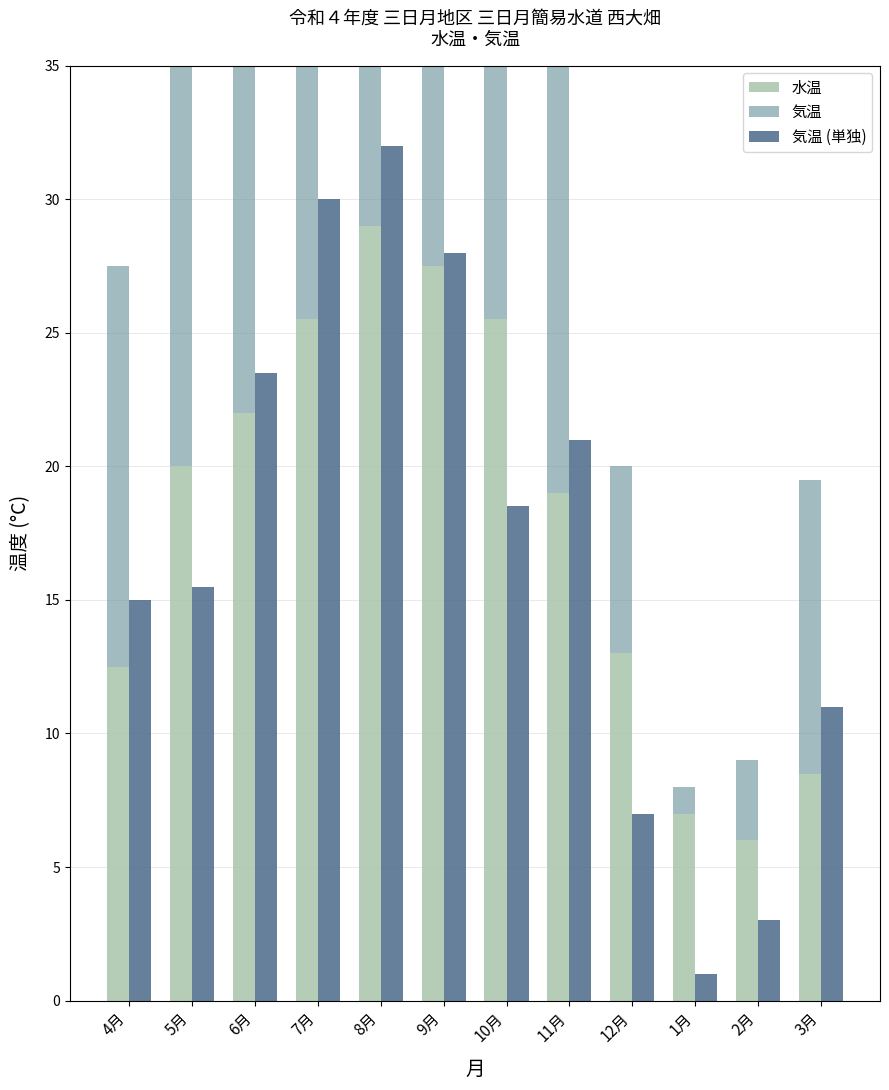

What are all the series names shown in the legend?

水温, 気温, 気温 (単独)